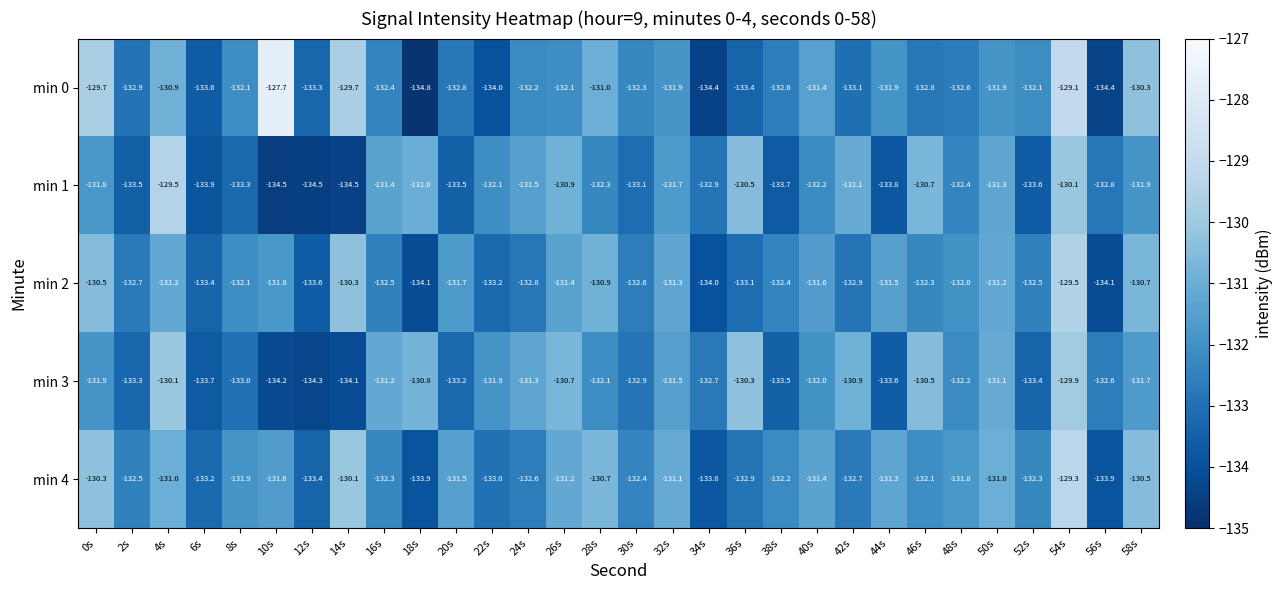

Read the min 2 value at 8s.

-132.1